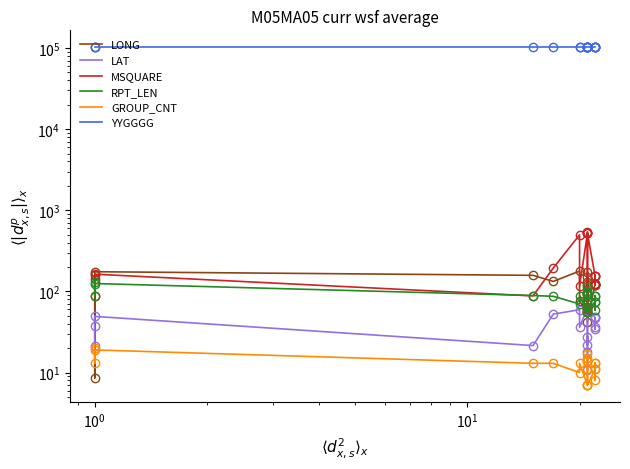

What are all the series names shown in the legend?

LONG, LAT, MSQUARE, RPT_LEN, GROUP_CNT, YYGGGG